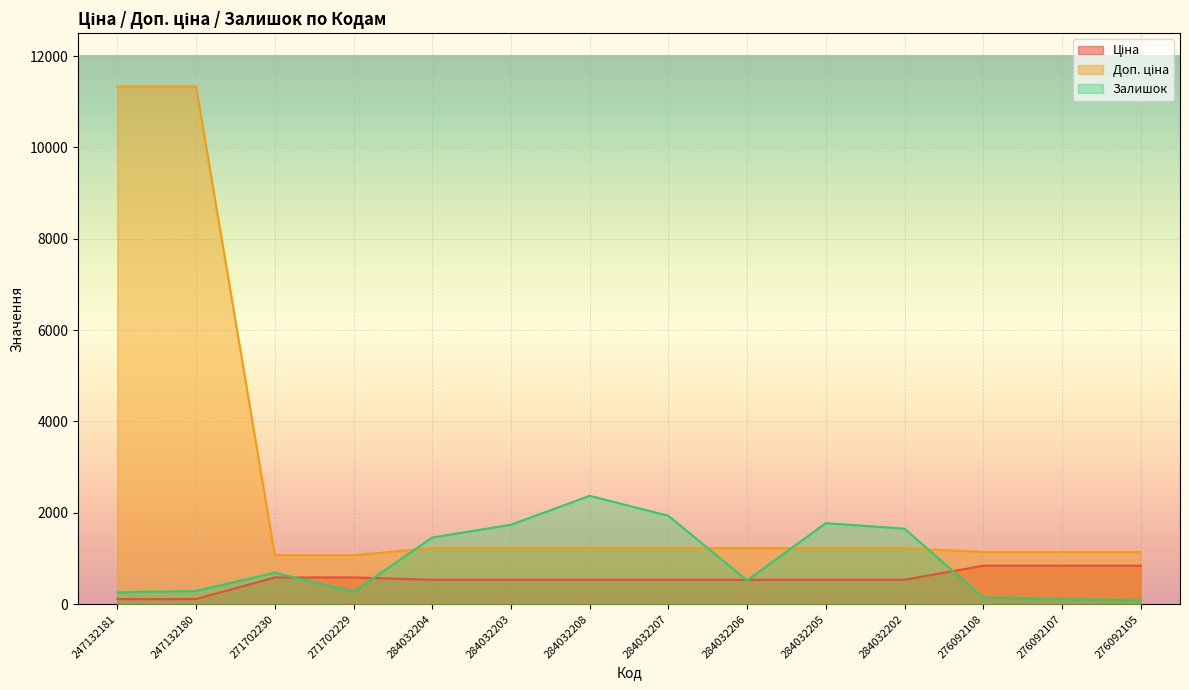

Does the chart display data point markers on the line(s)?

No